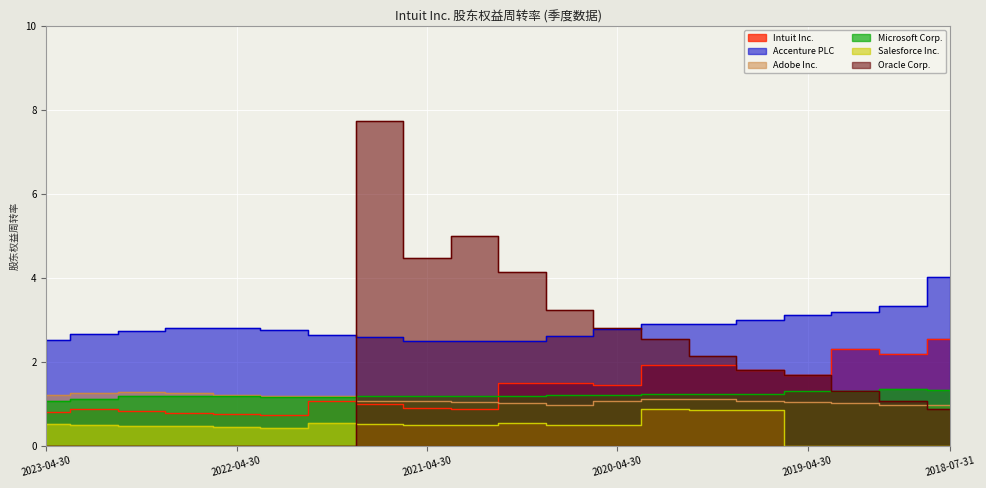

Which series ends up on top after the final intersection of Oracle Corp. and Salesforce Inc.?

Oracle Corp.